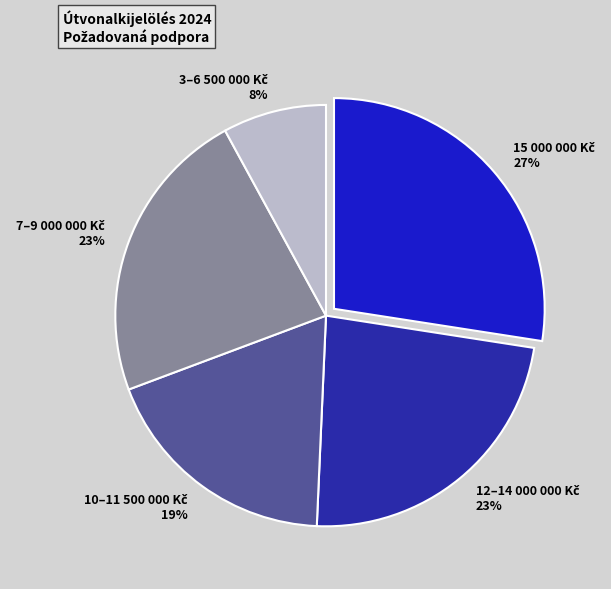

How many segments does this pie chart have?

5